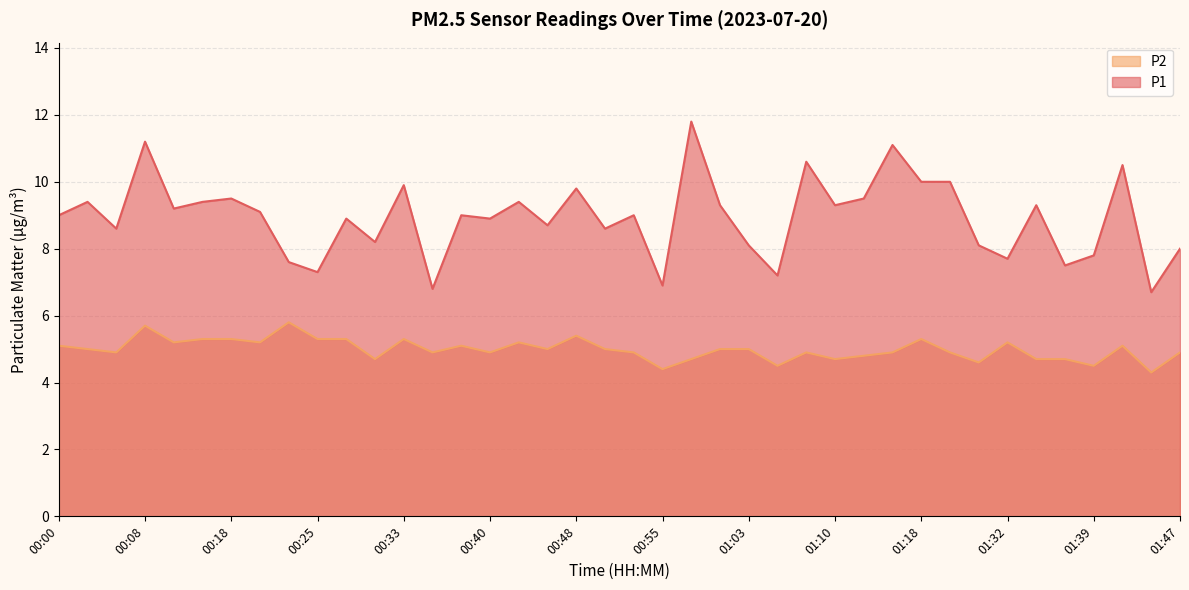

Which category has the highest value in the P1 series?

00:58